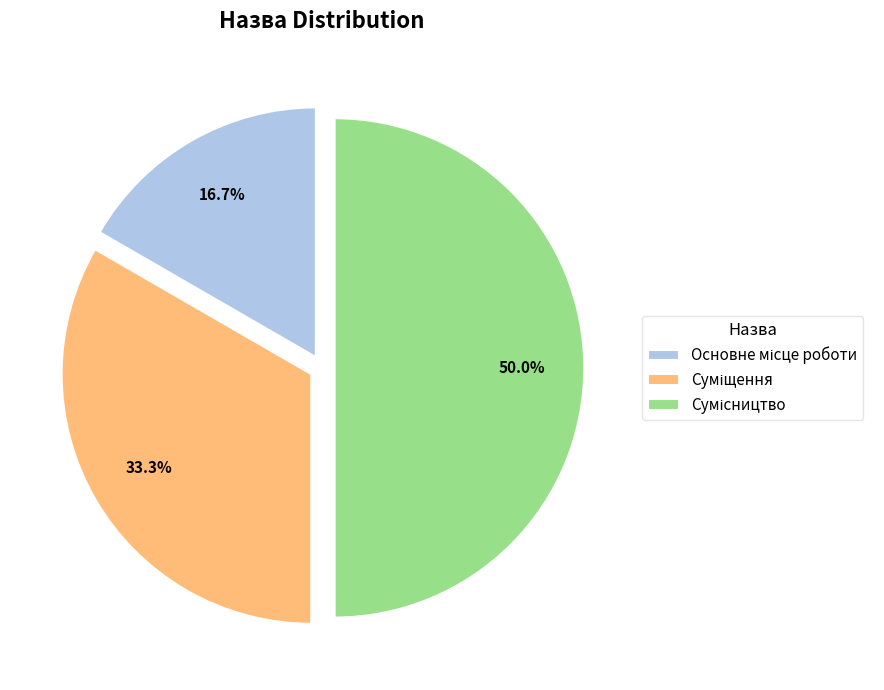

Rank the categories by value from lowest to highest.

Основне місце роботи, Суміщення, Сумісництво